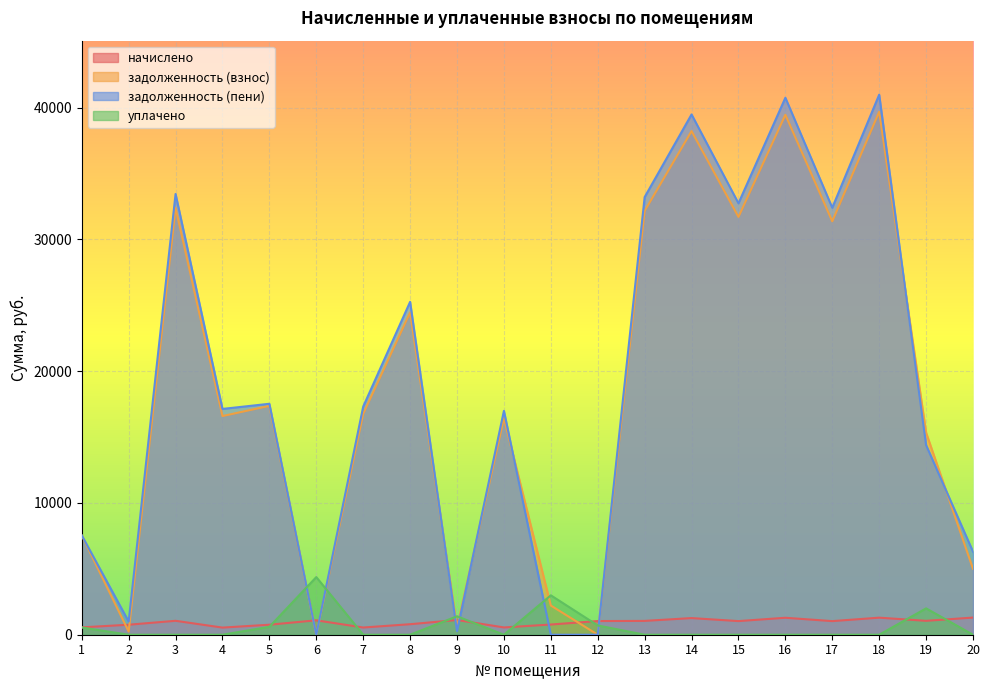

After their last crossing, which series has the higher values: задолженность (взнос) or уплачено?

задолженность (взнос)